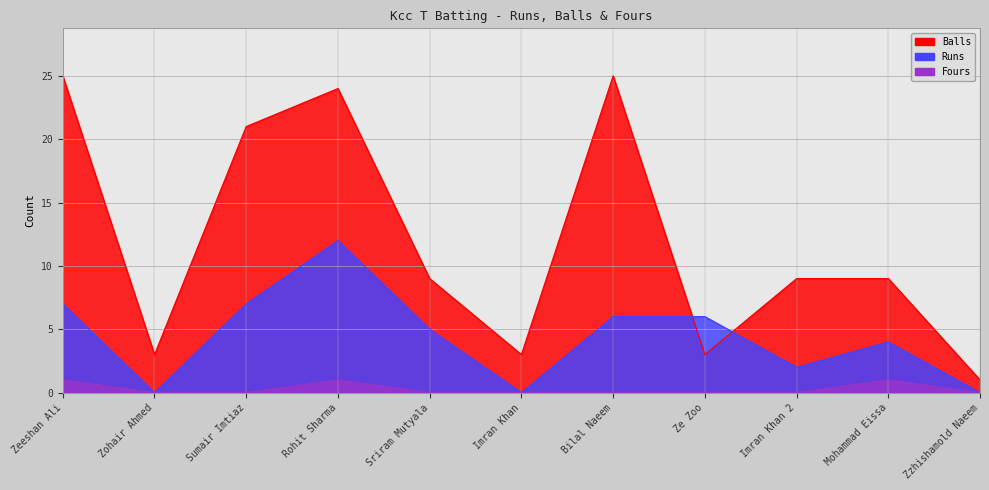

How many data points in Fours are above 0?

3